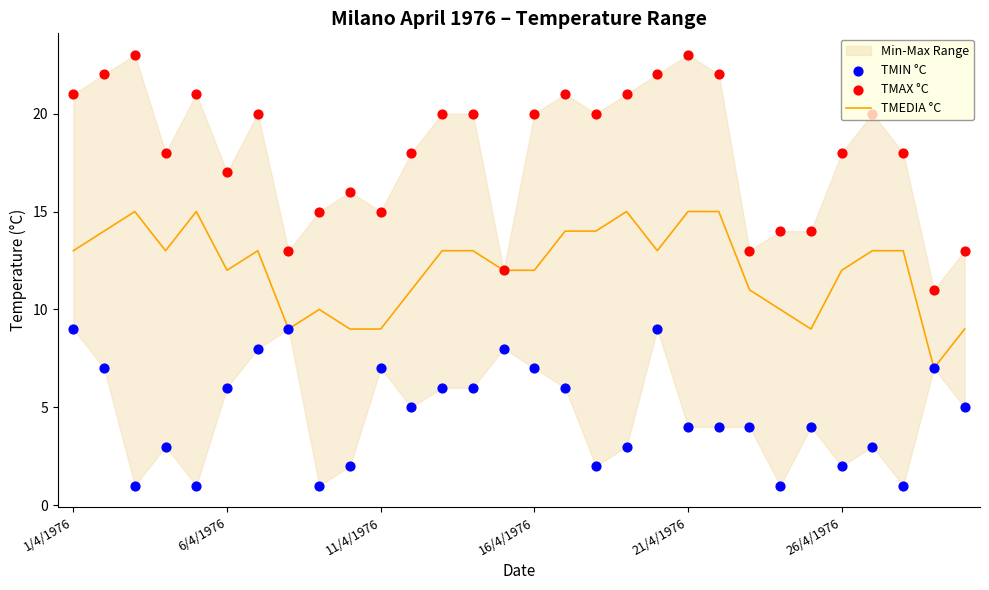

Which series contains the highest Y value?

TMAX °C